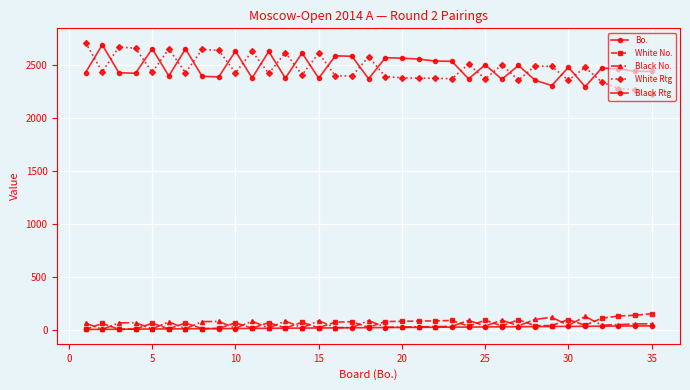

Is this an area chart (filled region under the line)?

No